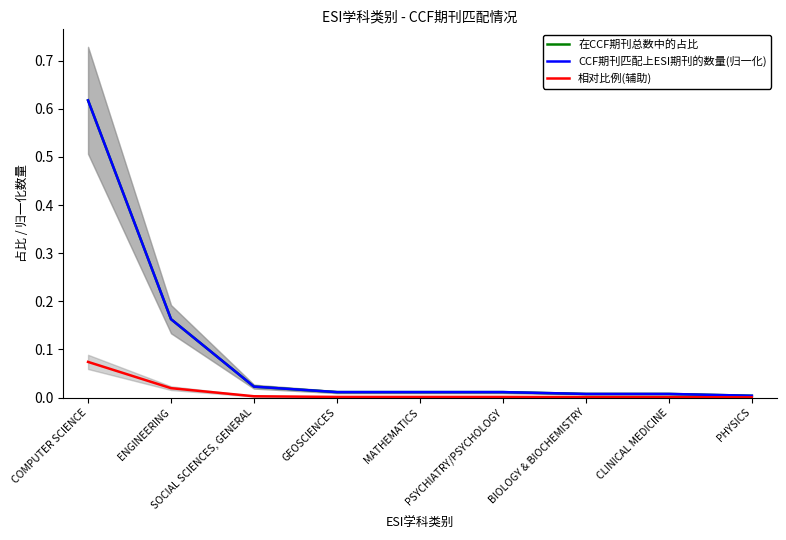

Which series has the largest range (max minus min)?

在CCF期刊总数中的占比